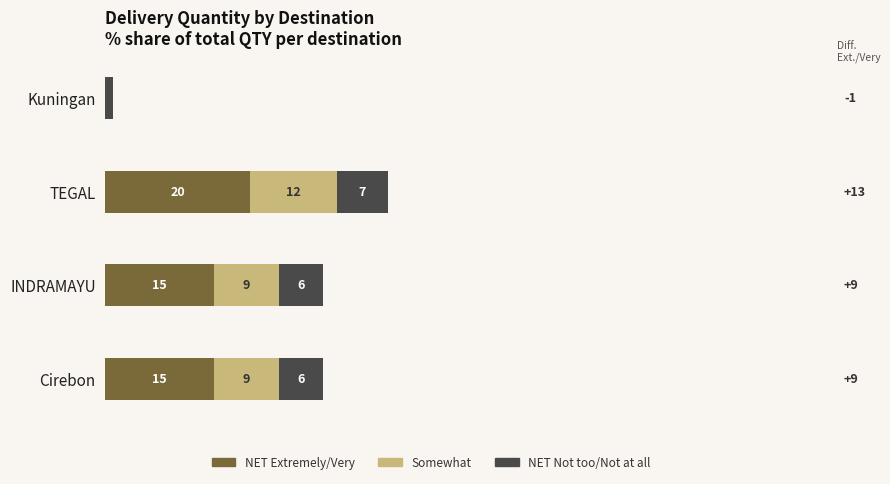

The value of NET Extremely/Very at Cirebon is 26. True or false?

False